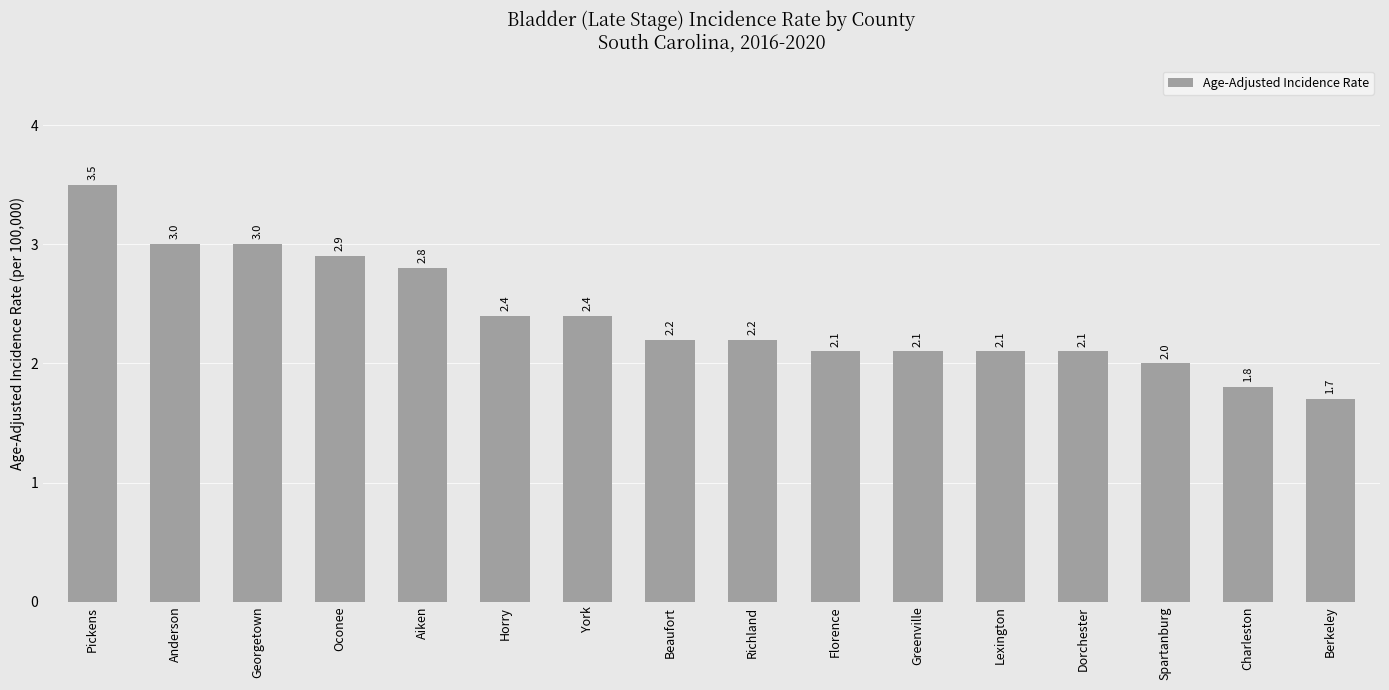

The value at Spartanburg is 3.4. True or false?

False